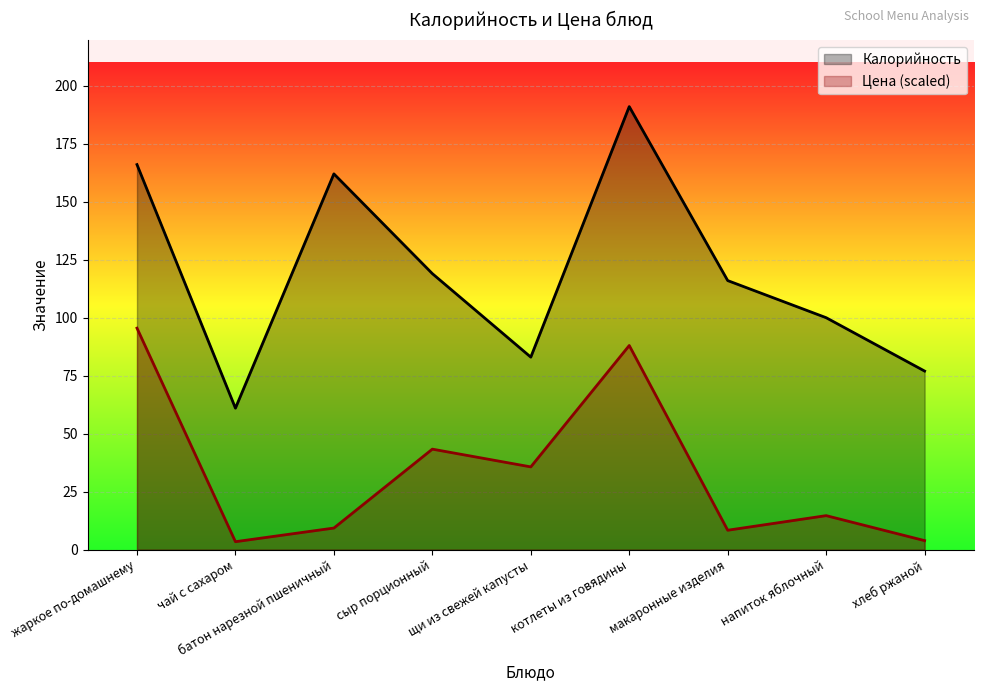

What is the label of the 3rd point from the right?

макаронные изделия